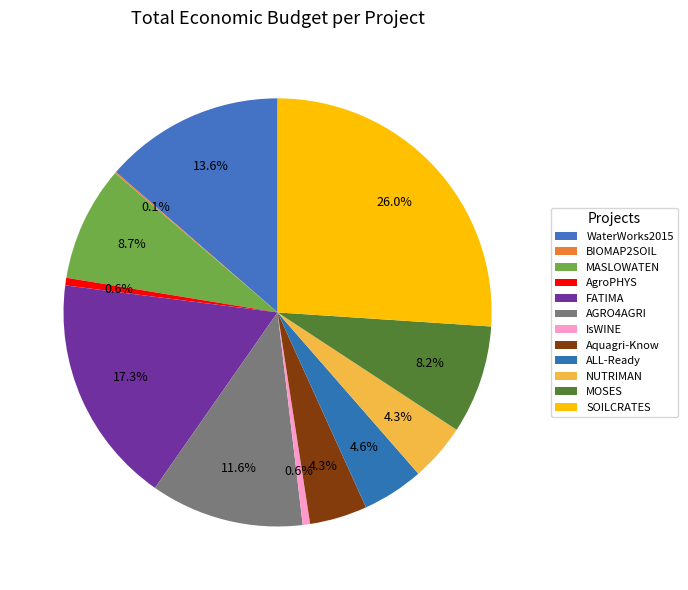

To the nearest percent, what is the combined percentage of SOILCRATES and ALL-Ready?

31%